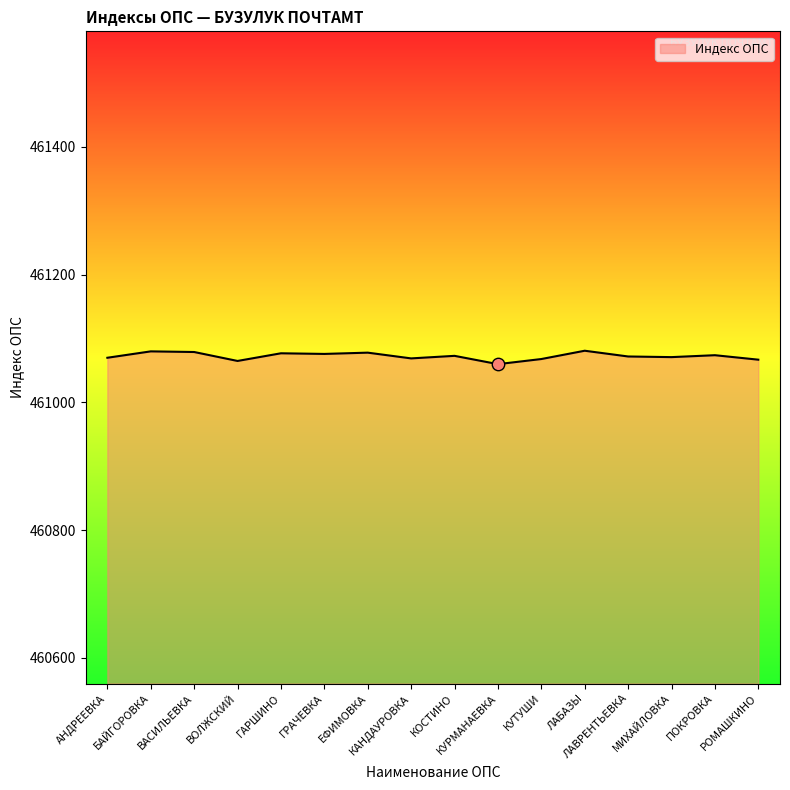

What is the difference between the maximum and minimum values?

21